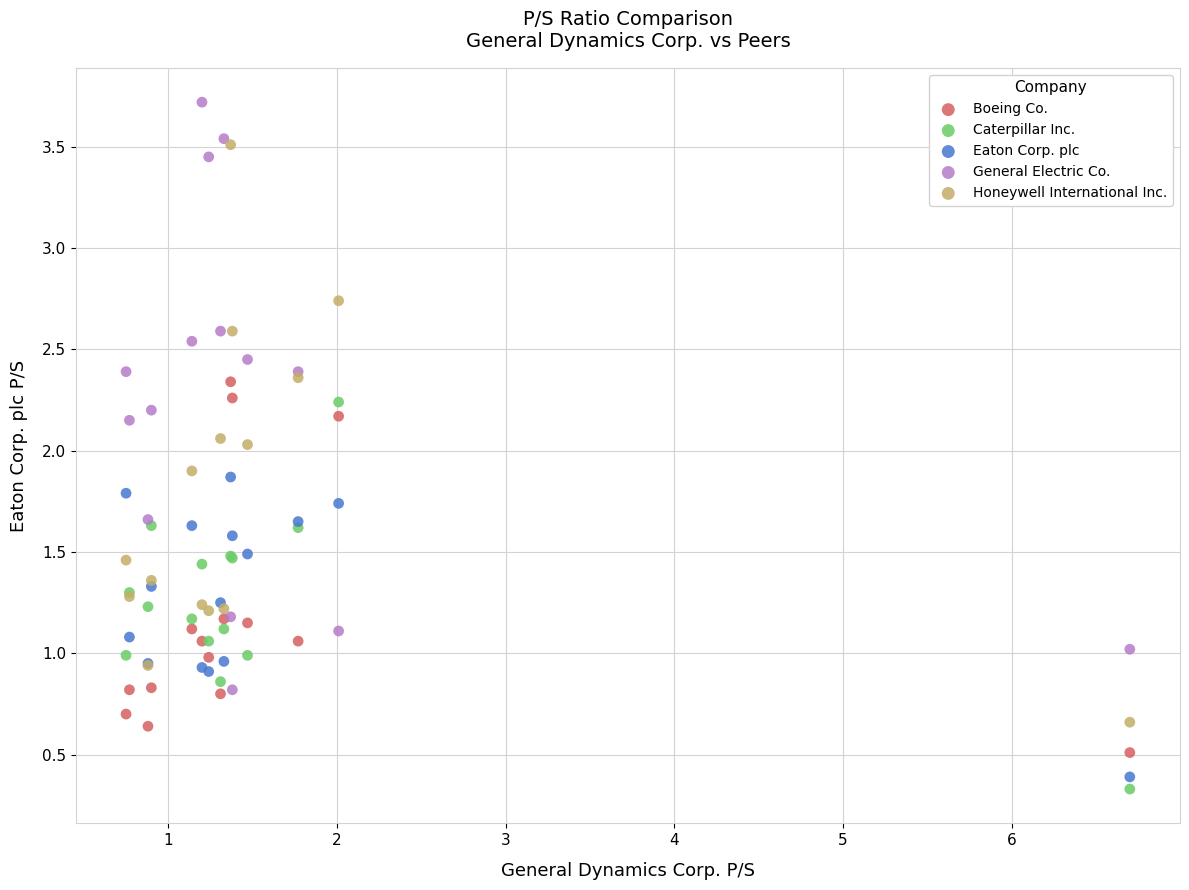

Which series reaches the minimum Y coordinate?

Caterpillar Inc.